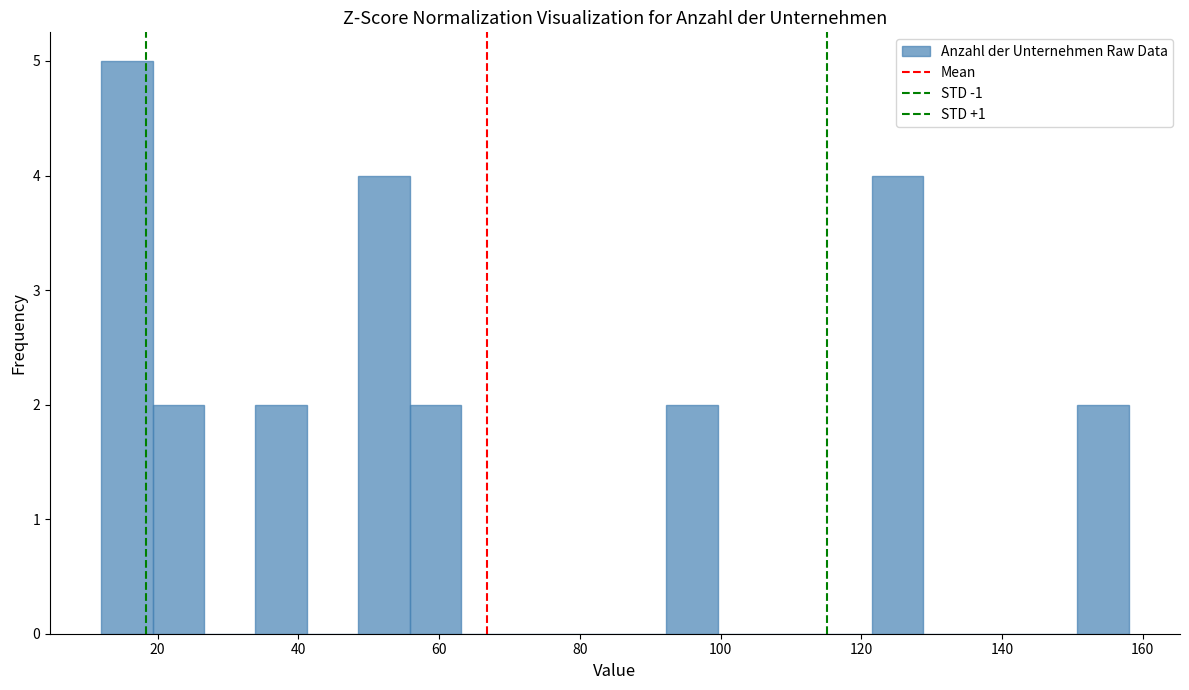

Around what value on the x-axis is the tallest bar? Give the approximate position of its centre, as read against the axis.

16